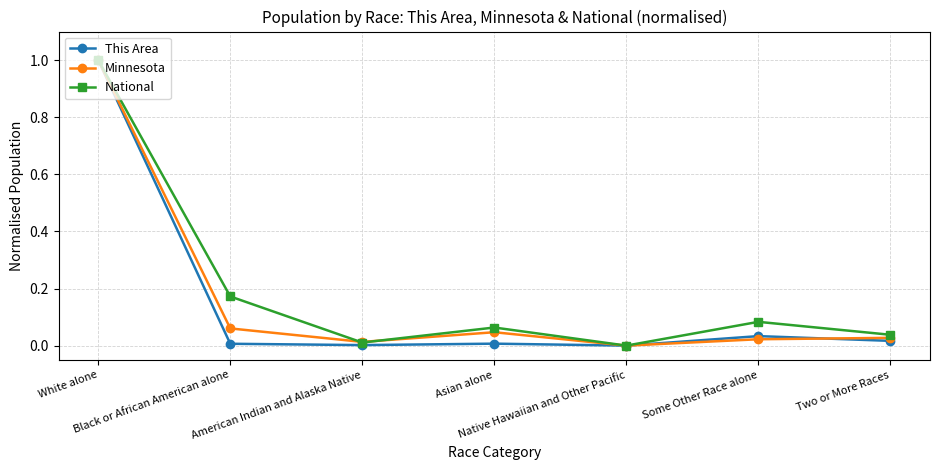

At which category is the sum across all series the highest?

White alone